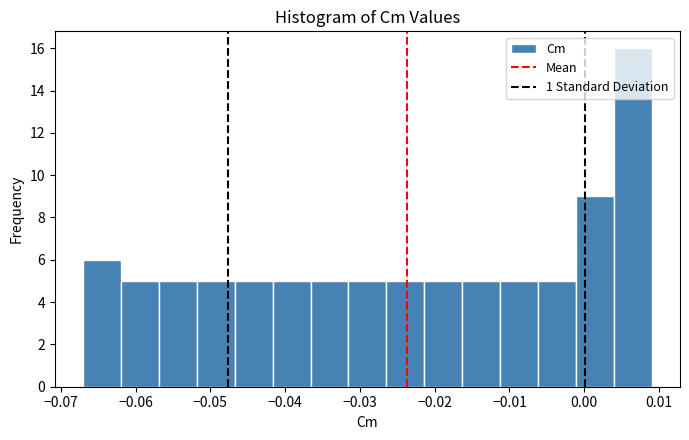

Reading left to right, transcribe this chart: for each bar, give the range it covers on the x-axis and its height. Neither the bar edges nor the heights are printed on the chart, so give them approximately, as read against the axes.

-0.067 to -0.062: 6
-0.062 to -0.057: 5
-0.057 to -0.052: 5
-0.052 to -0.047: 5
-0.047 to -0.042: 5
-0.042 to -0.037: 5
-0.037 to -0.032: 5
-0.032 to -0.026: 5
-0.026 to -0.021: 5
-0.021 to -0.016: 5
-0.016 to -0.011: 5
-0.011 to -0.006: 5
-0.006 to -0.001: 5
-0.001 to 0.004: 9
0.004 to 0.009: 16